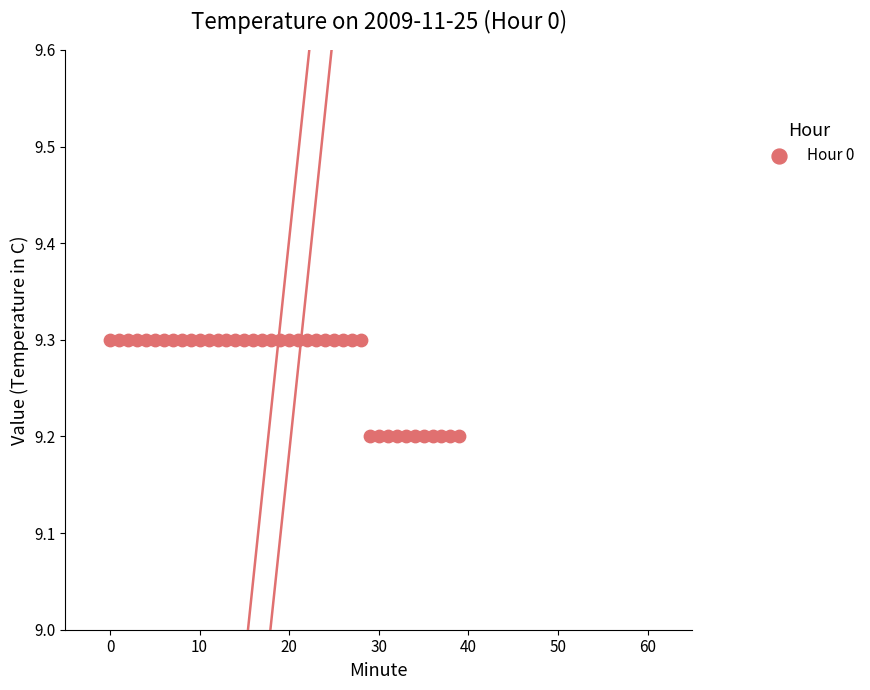

How many points are shown in the scatter plot?

40